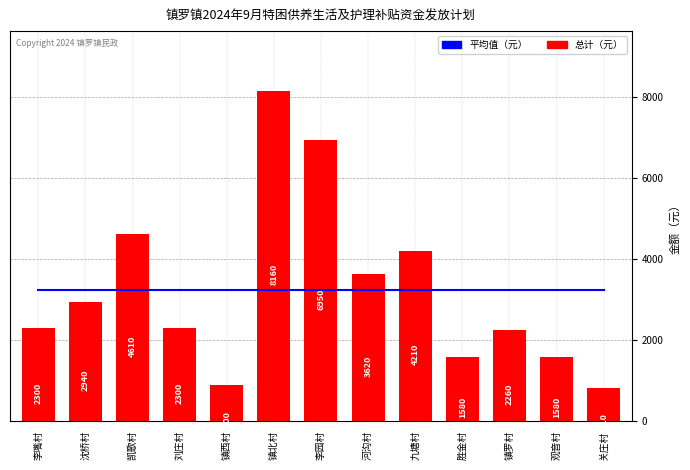

Which series changed the most between 镇北村 and 九塘村?

总计（元）